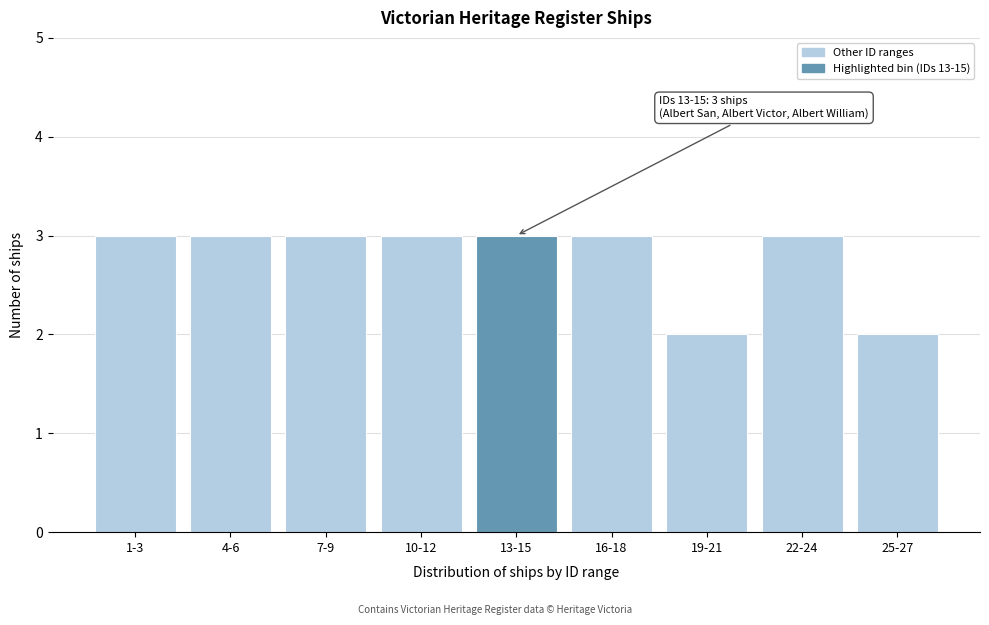

Reading left to right, transcribe all the data shown in this chart.

3	3	3	3	3	3	2	3	2